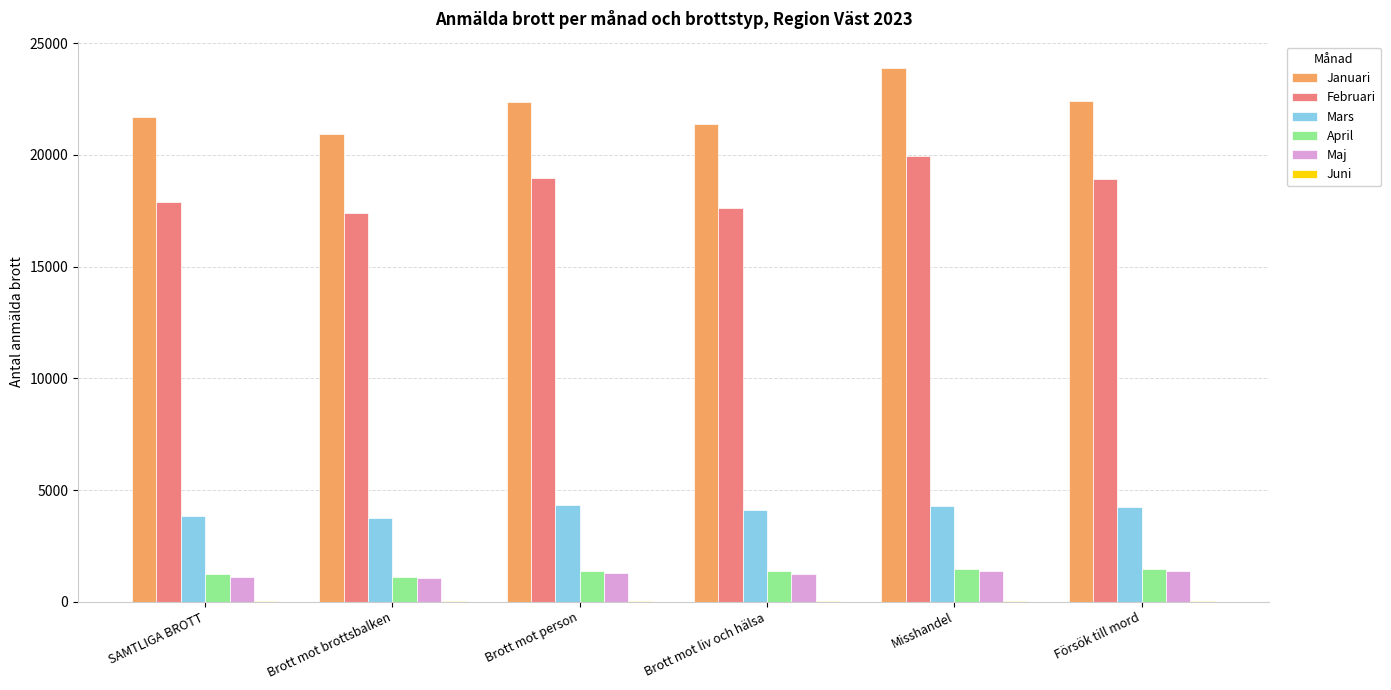

The Januari series shows 9514 at SAMTLIGA BROTT. True or false?

False